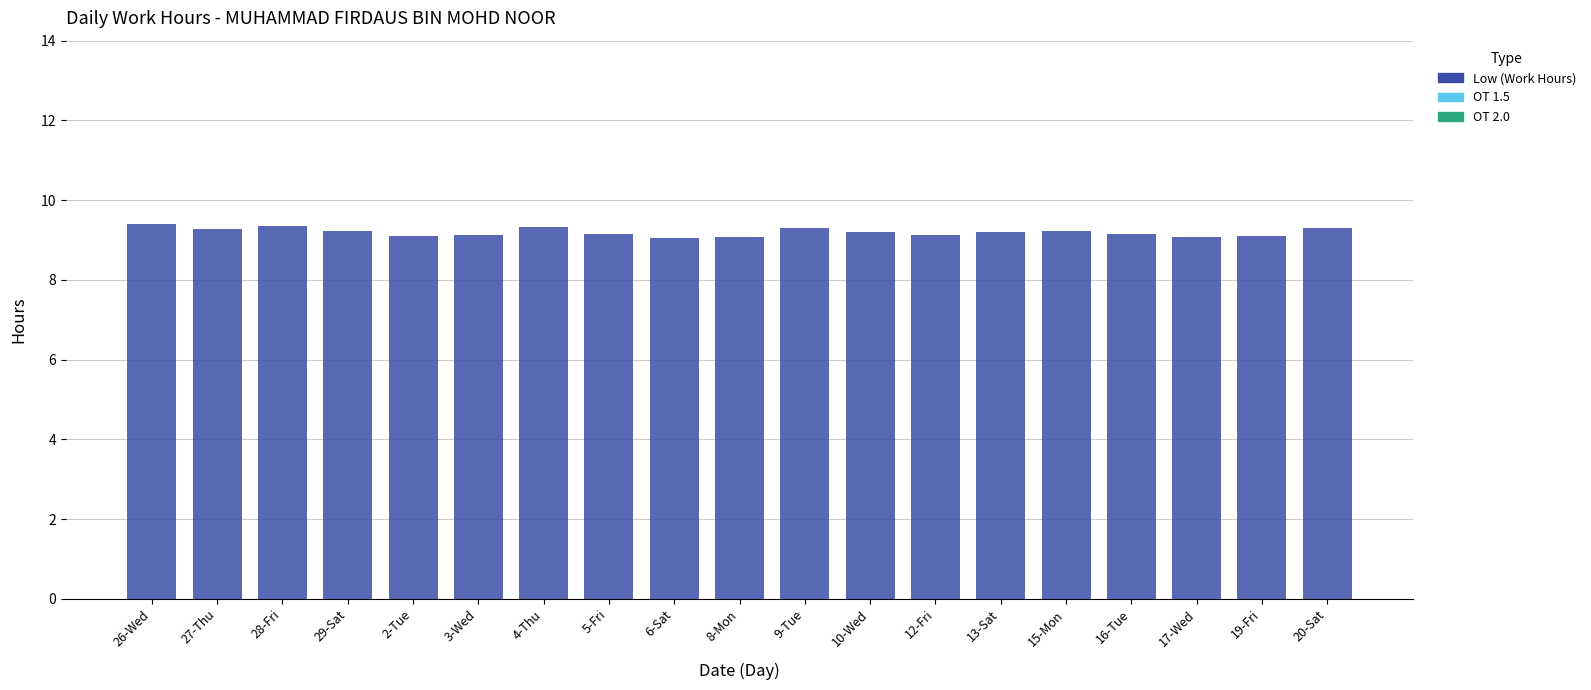

What is the average value?

9.2